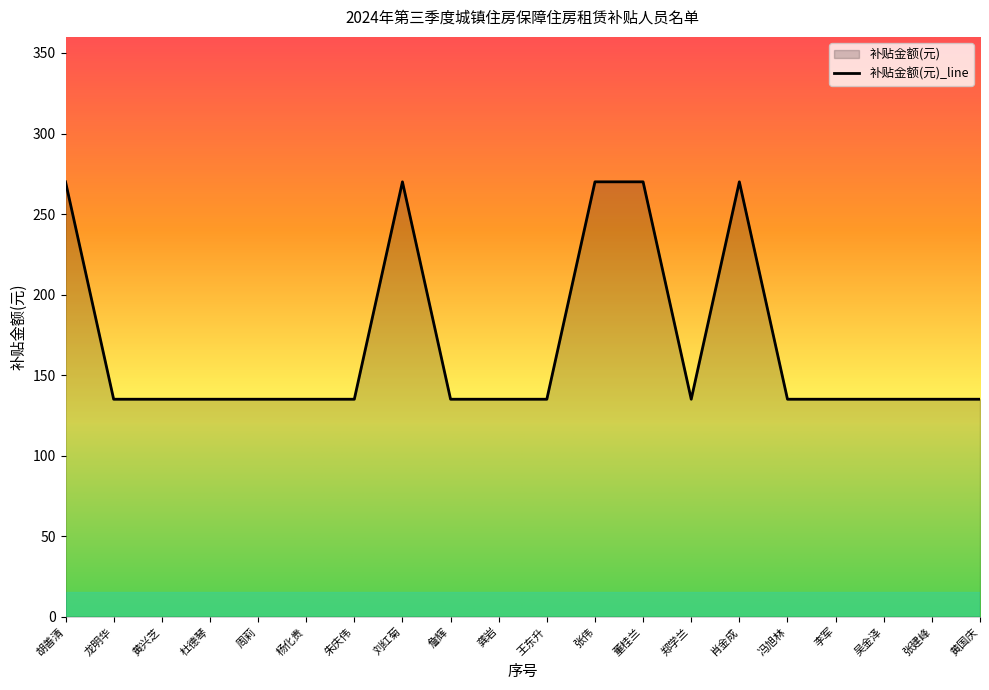

How many data points does each series have?

20